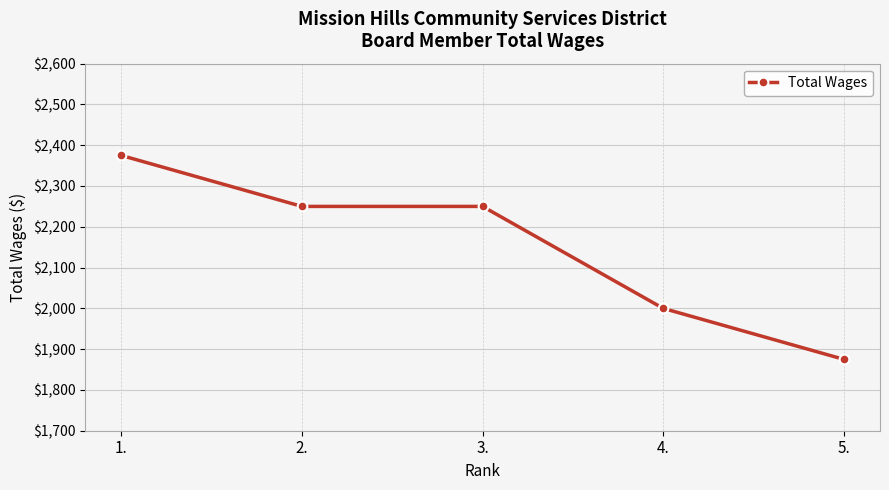

What is the minimum value shown in the chart?

1875